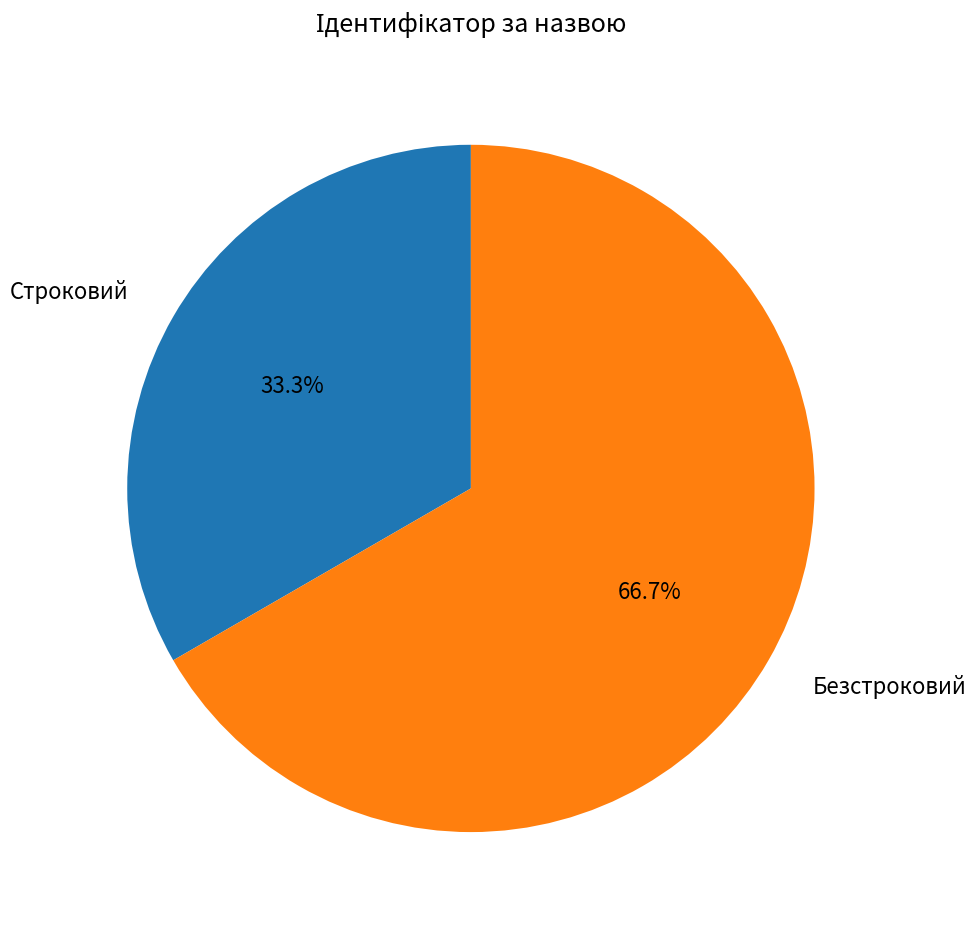

The Безстроковий slice represents 67% of the pie. True or false?

True